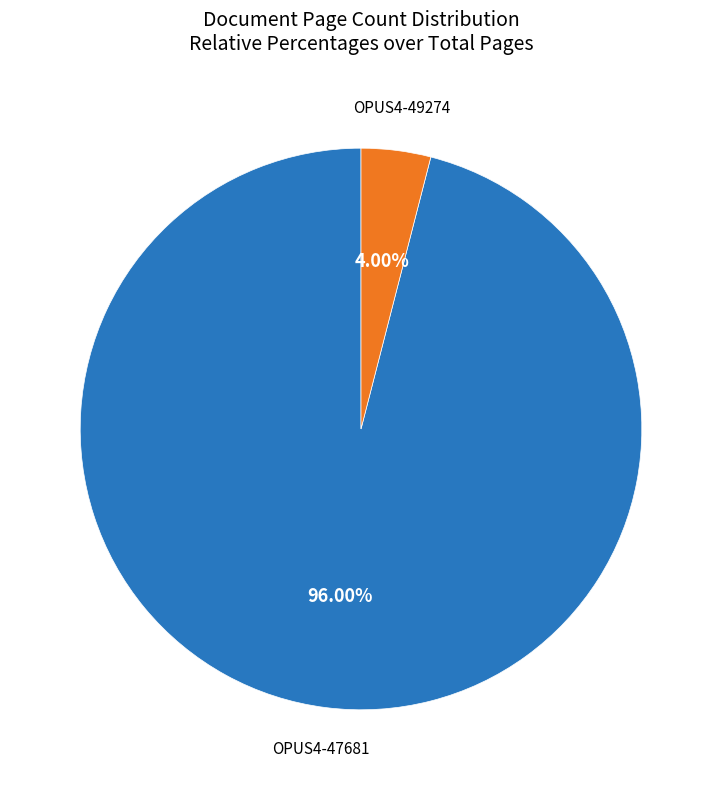

Is there a majority slice in this chart?

Yes